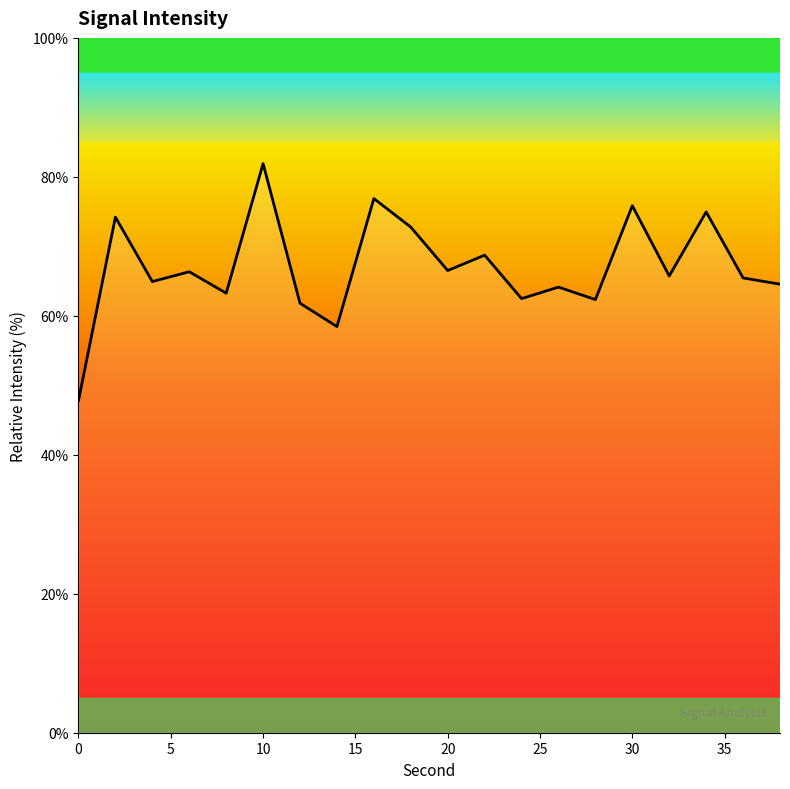

What is the maximum value shown in the chart?

81.9